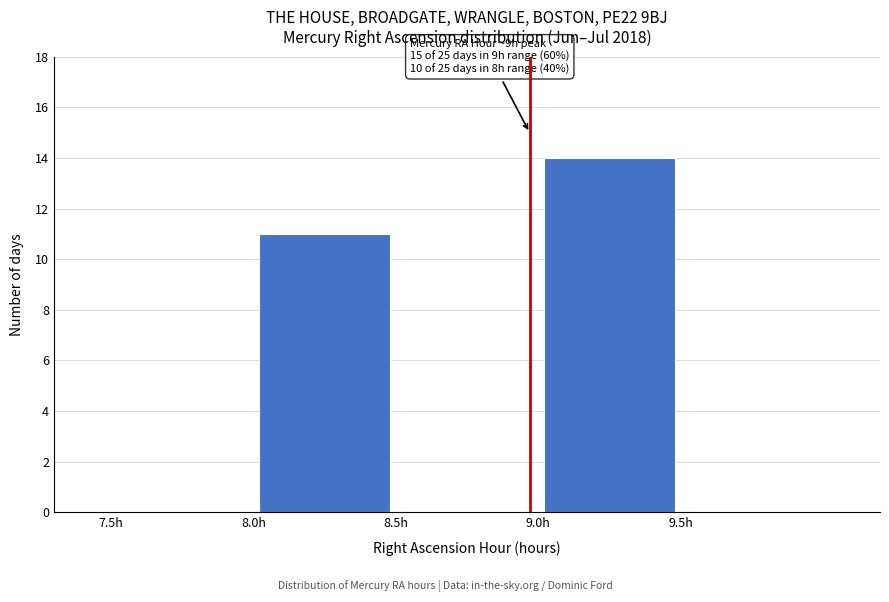

Which range on the x-axis has the tallest bar?

9.0 to 9.5